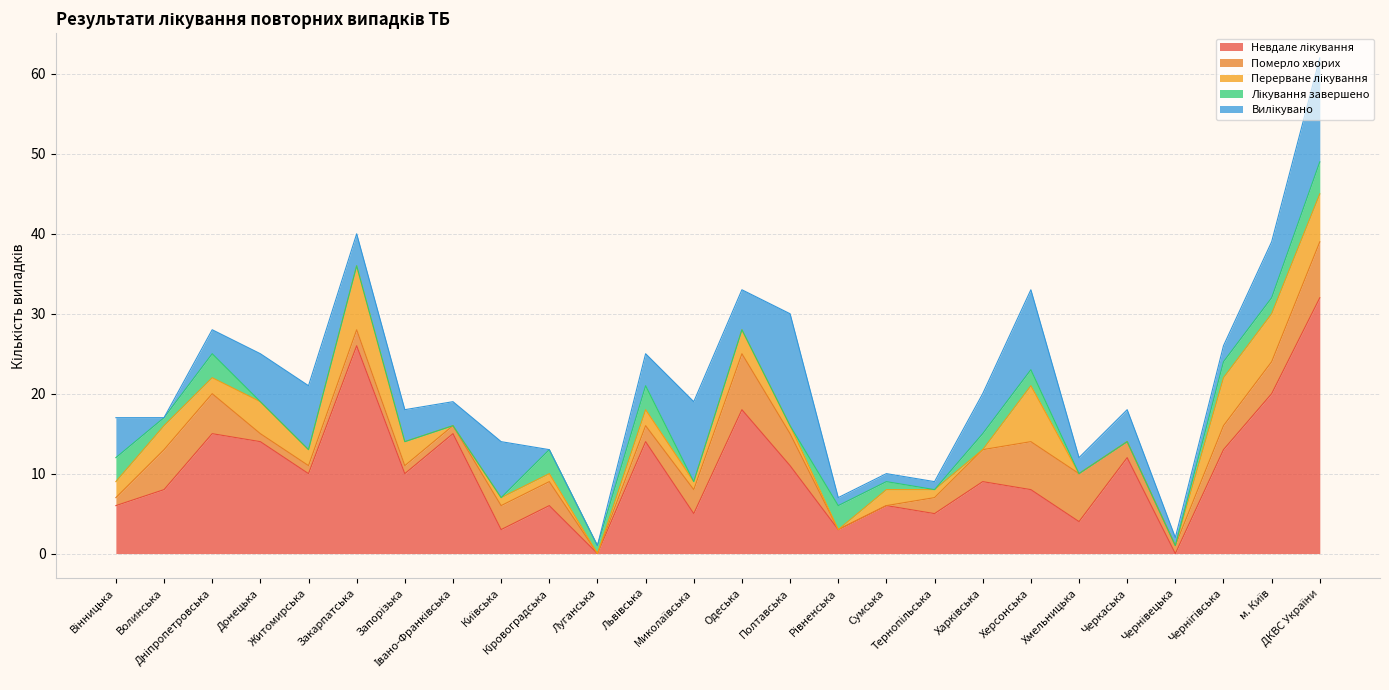

The value of Перерване лікування at Дніпропетровська is 3. True or false?

False